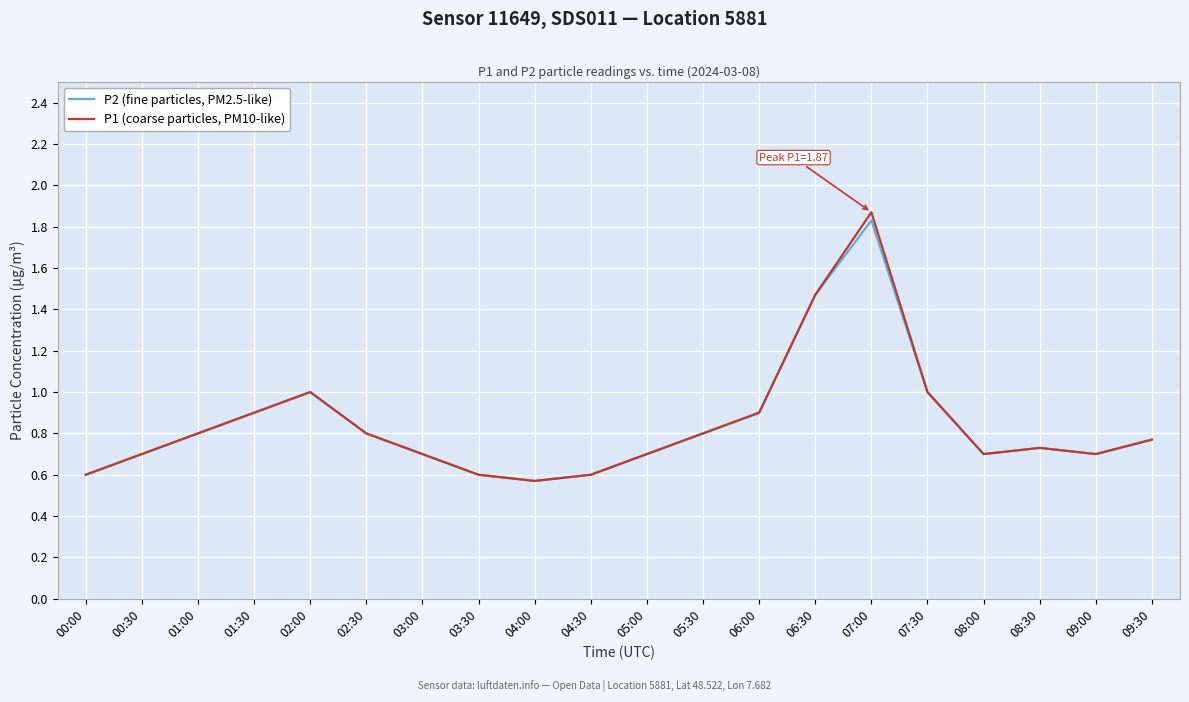

List the series in order of their overall mean, lowest first.

P2 (fine particles, PM2.5-like), P1 (coarse particles, PM10-like)